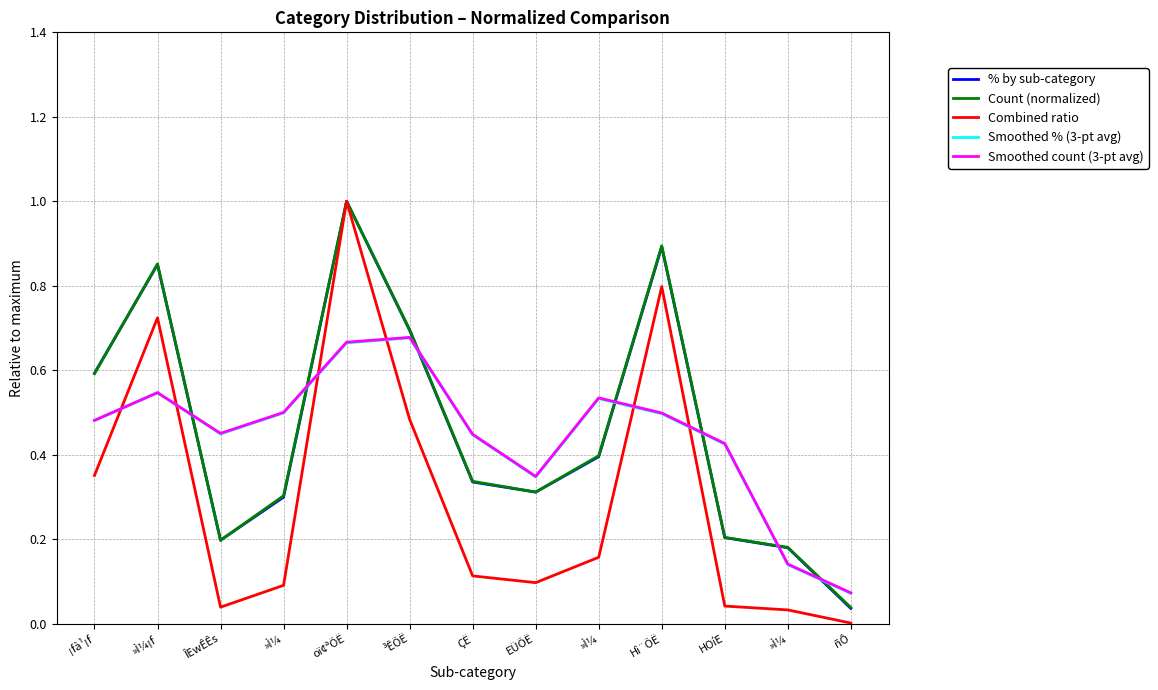

Is it true that Smoothed count (3-pt avg) equals 0.1 at »Ì¼?

False